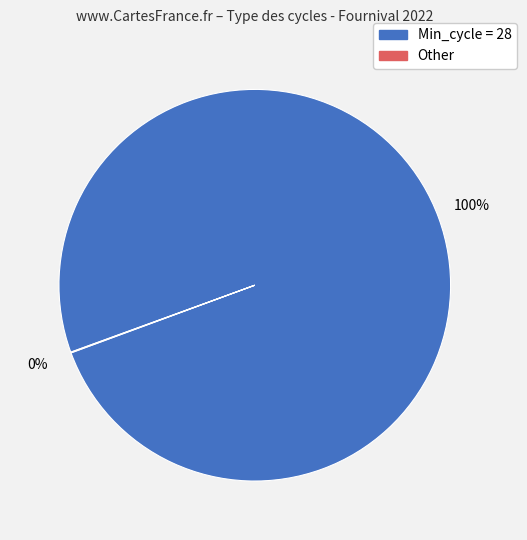

Is there a majority slice in this chart?

Yes